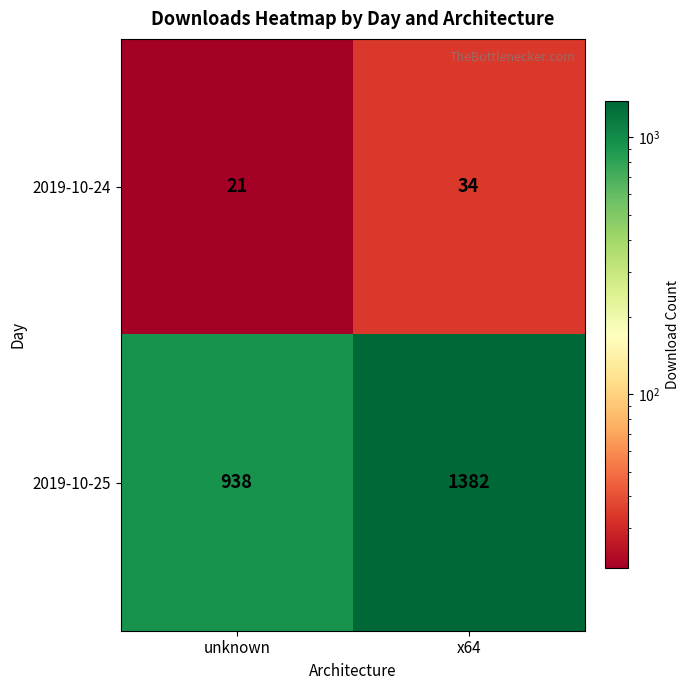

Reading left to right, transcribe all the data shown in this chart.

2019-10-24: 21	34
2019-10-25: 938	1382